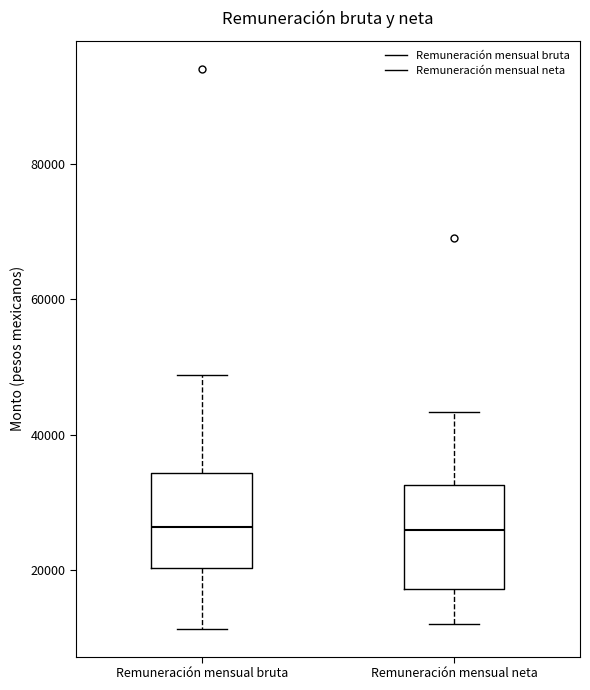

Where does the upper whisker of the box for Remuneración mensual neta end on the y-axis? The values are not printed on the chart, so give them approximately, as read against the axis.

44000